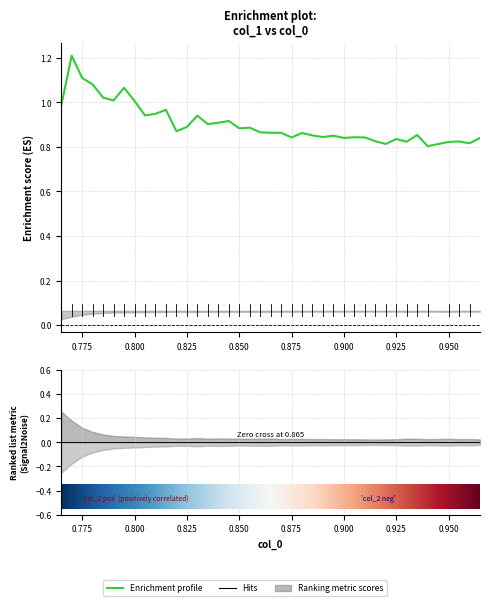

What is the difference between the maximum and minimum values in the col_2 series?

0.2